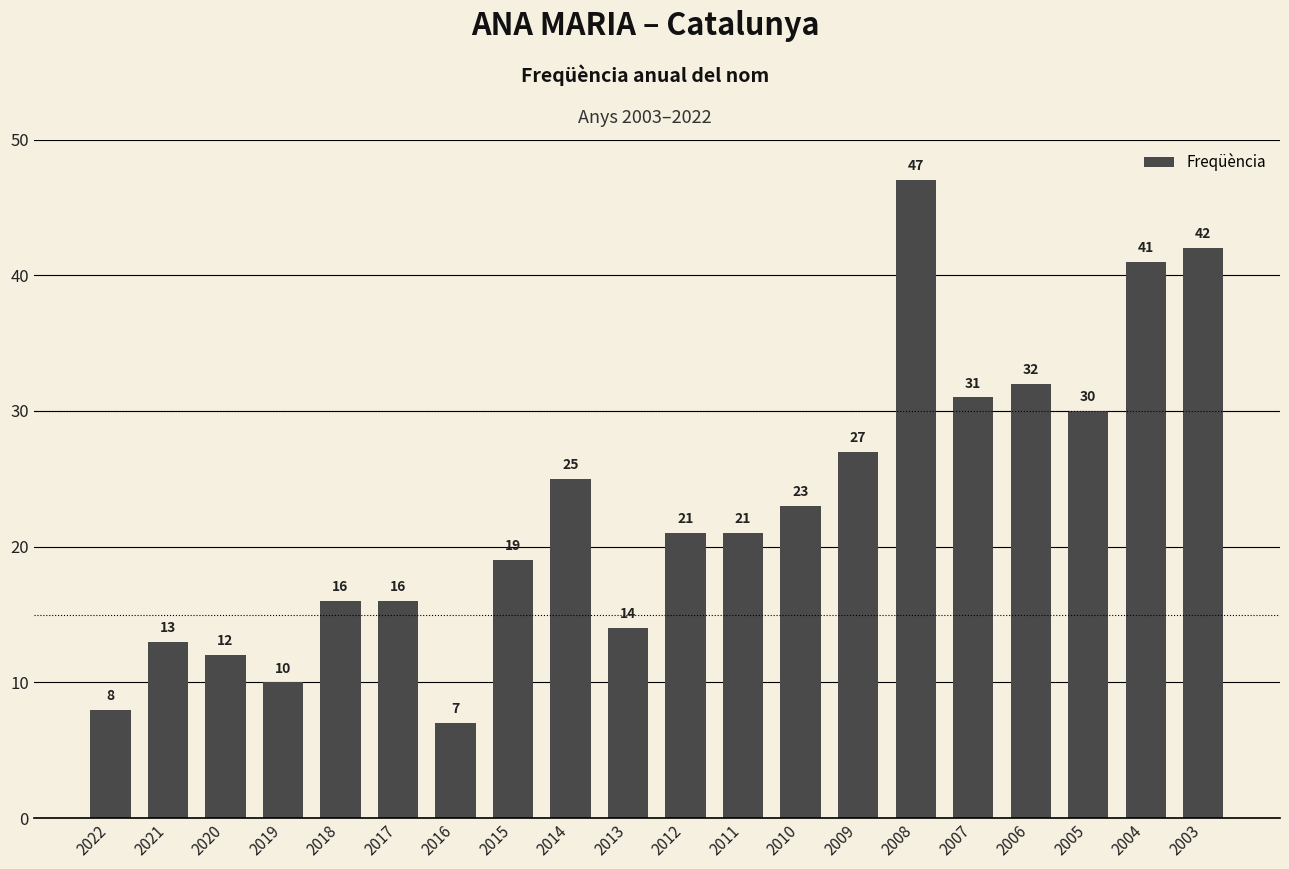

Reading left to right, transcribe all the data shown in this chart.

2022=8	2021=13	2020=12	2019=10	2018=16	2017=16	2016=7	2015=19	2014=25	2013=14	2012=21	2011=21	2010=23	2009=27	2008=47	2007=31	2006=32	2005=30	2004=41	2003=42